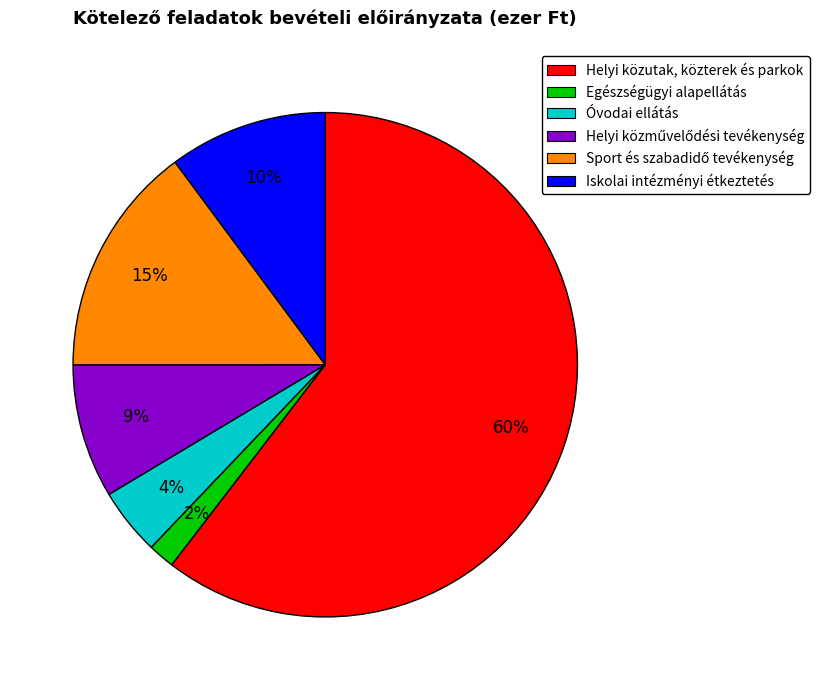

To the nearest percent, what is the combined percentage of Helyi közutak, közterek és parkok and Egészségügyi alapellátás?

62%